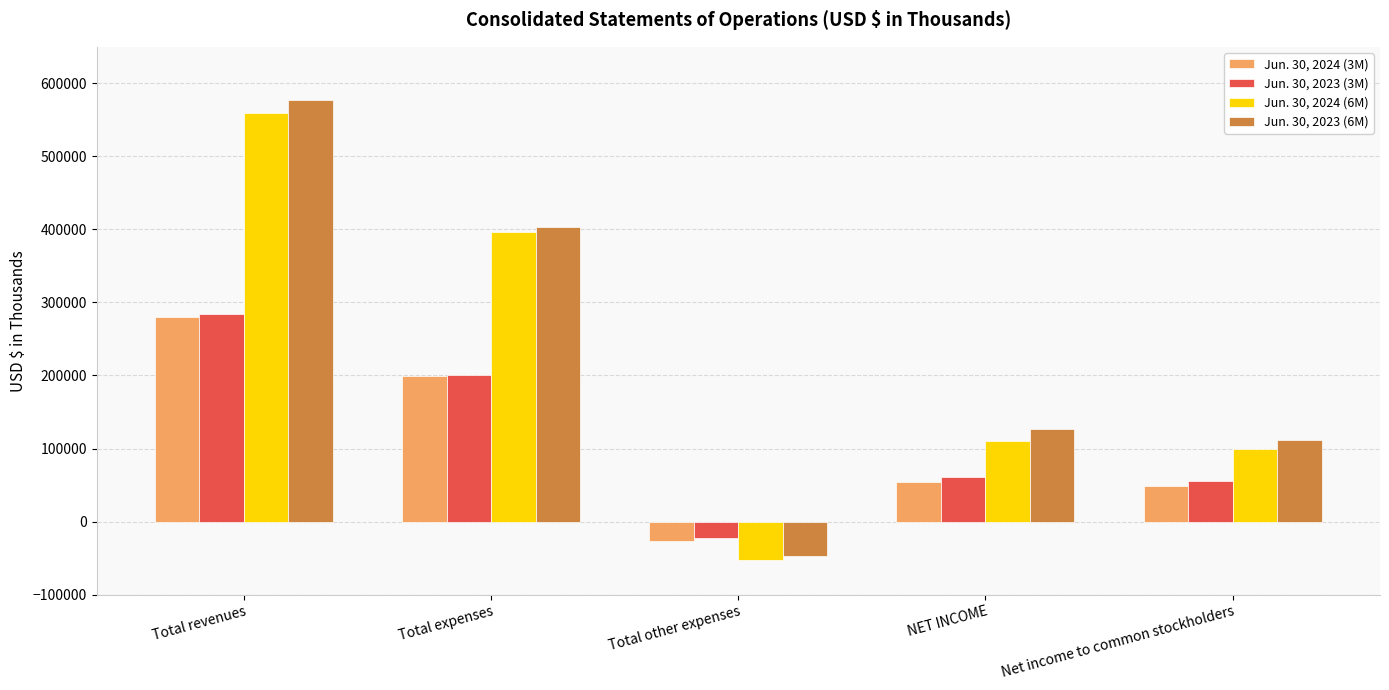

What is the label of the 4th bar from the right?

Total expenses